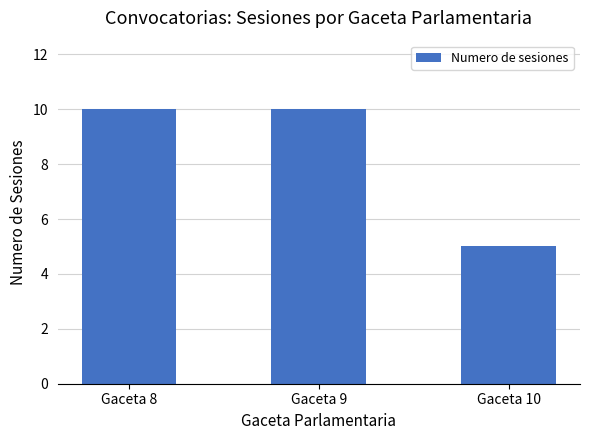

What is the maximum value shown in the chart?

10